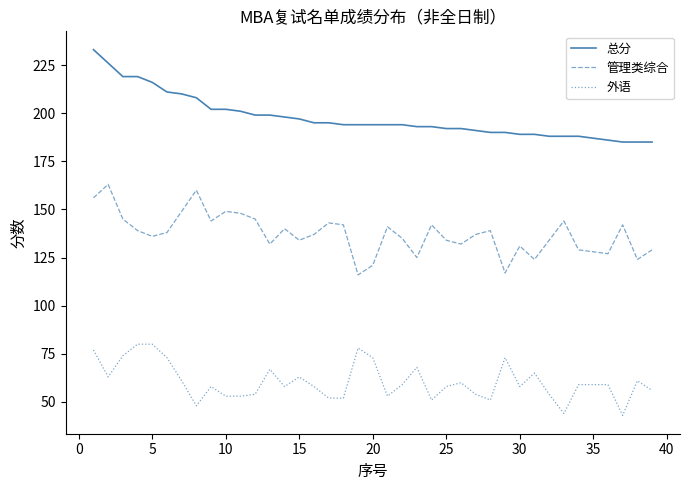

What is the smallest value displayed?

43